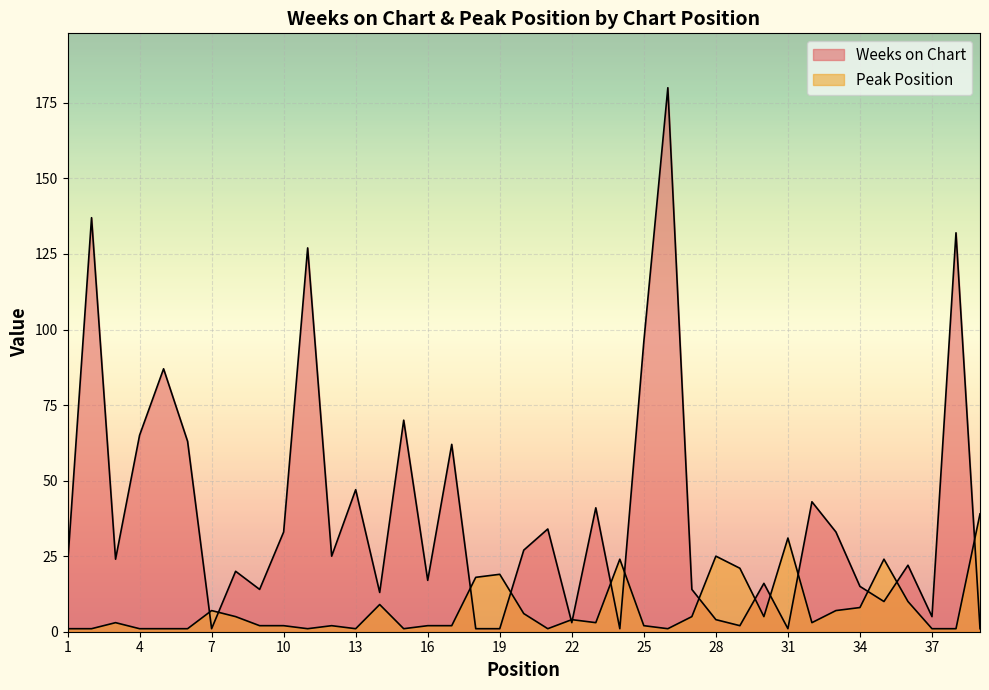

How many series are shown in this chart?

2